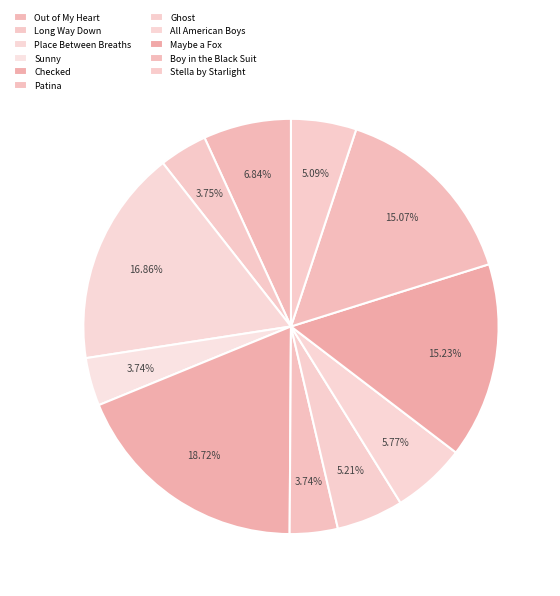

Does any single category account for the majority?

No